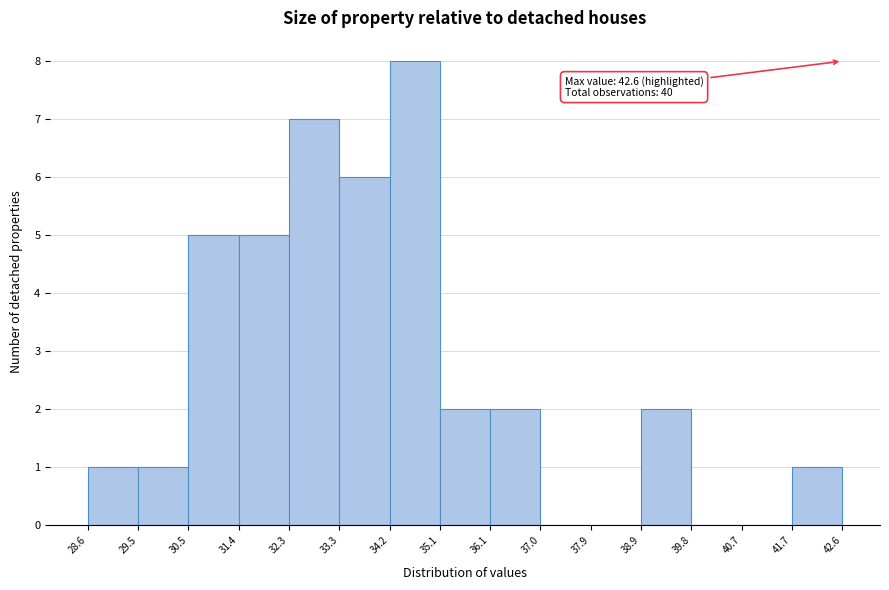

Over which range of the x-axis is the bar tallest?

34.2 to 35.1